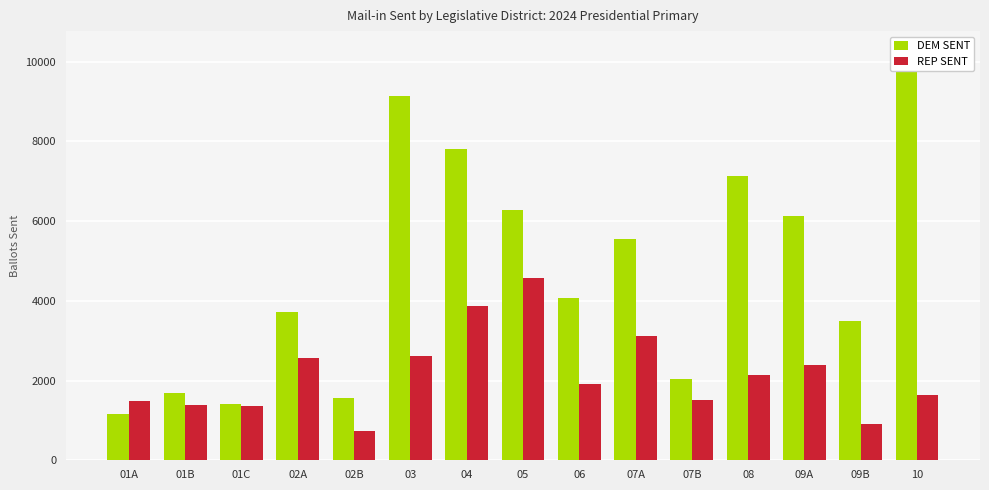

What is the sum of all DEM SENT values?

71460